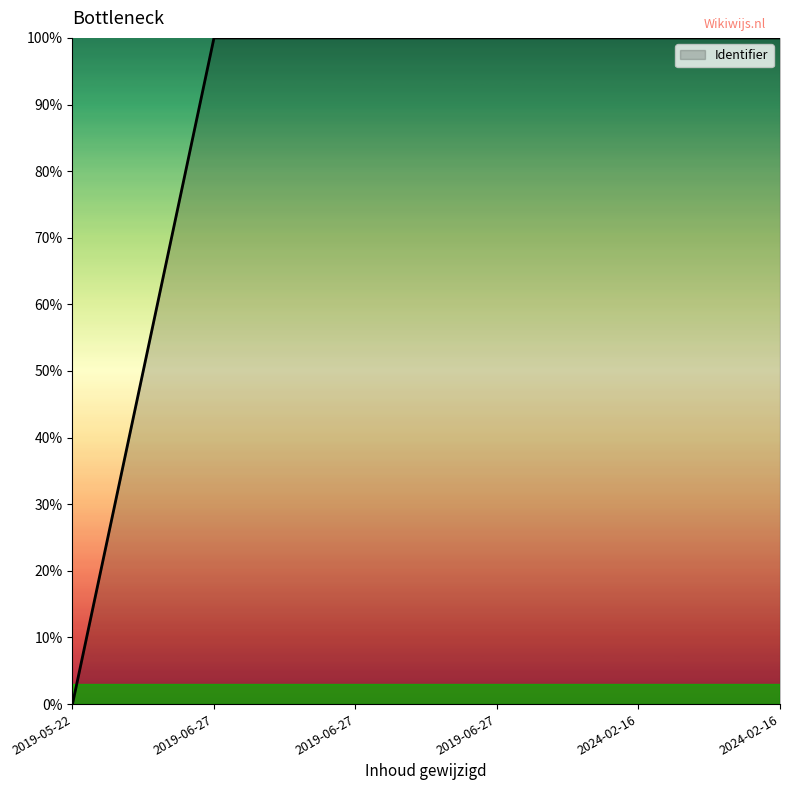

How many values are above zero?

5